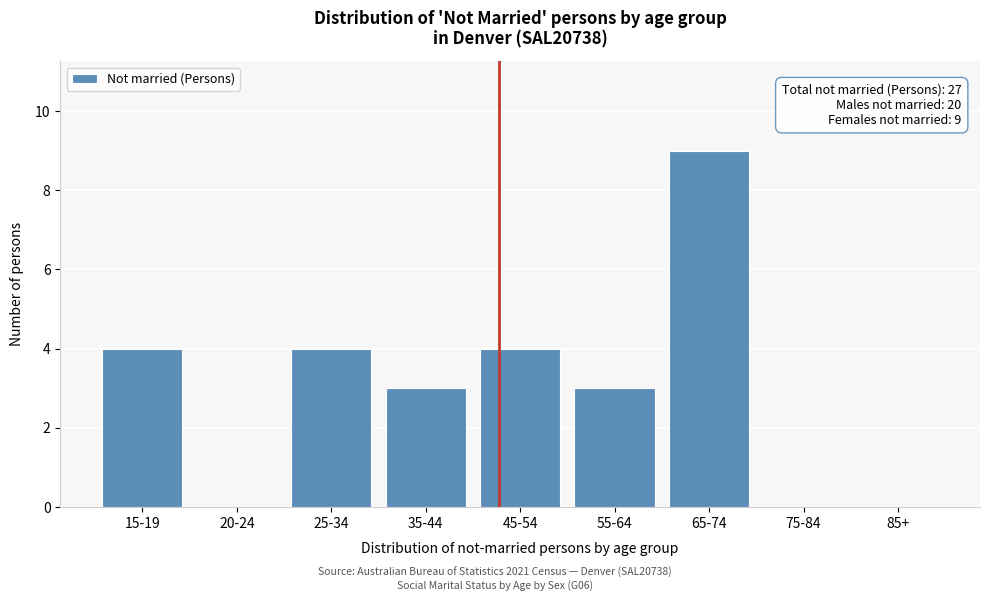

Reading right to left, transcribe all the data shown in this chart.

85+=0	75-84=0	65-74=9	55-64=3	45-54=4	35-44=3	25-34=4	20-24=0	15-19=4